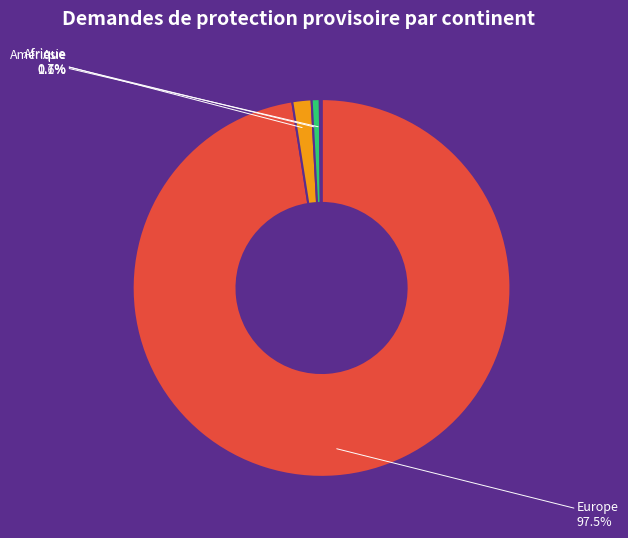

What percentage is NOT represented by Asie?

98.4%